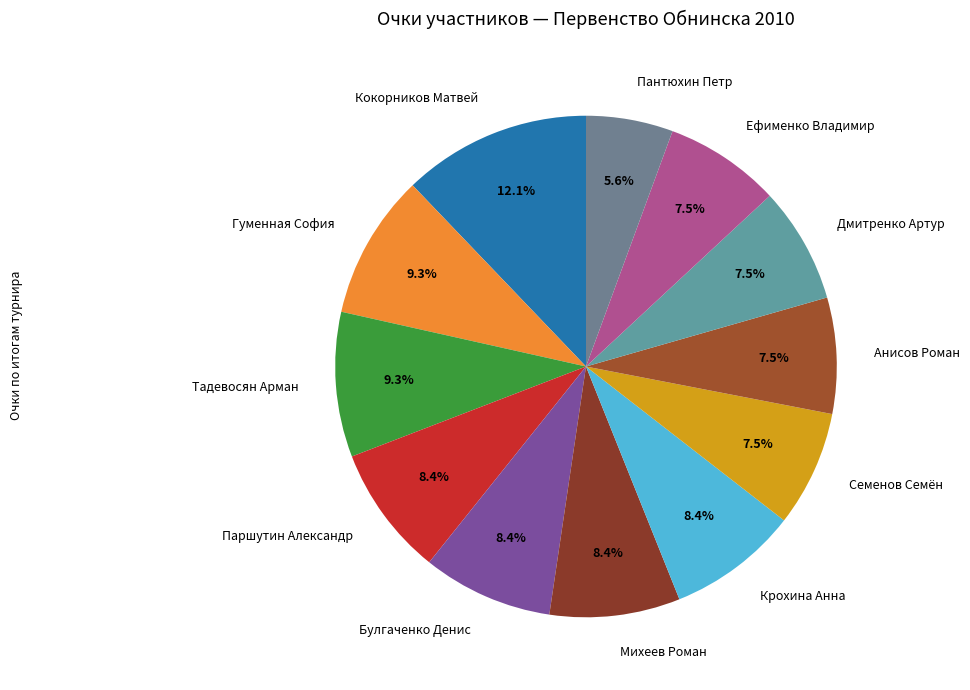

Does any single category account for the majority?

No